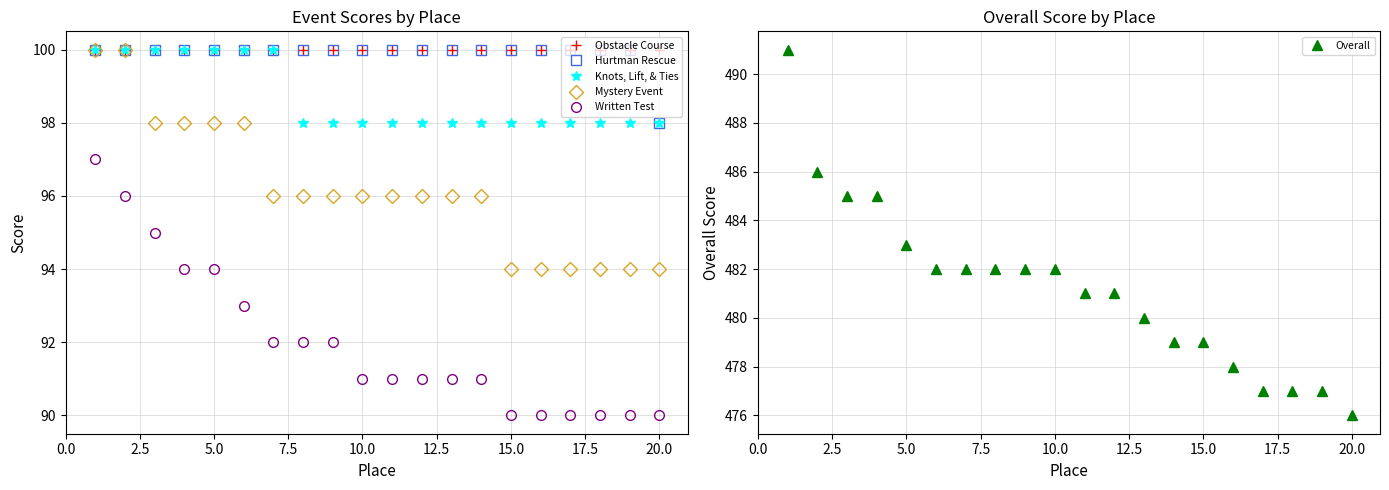

What is the lowest value of the Overall series?

476